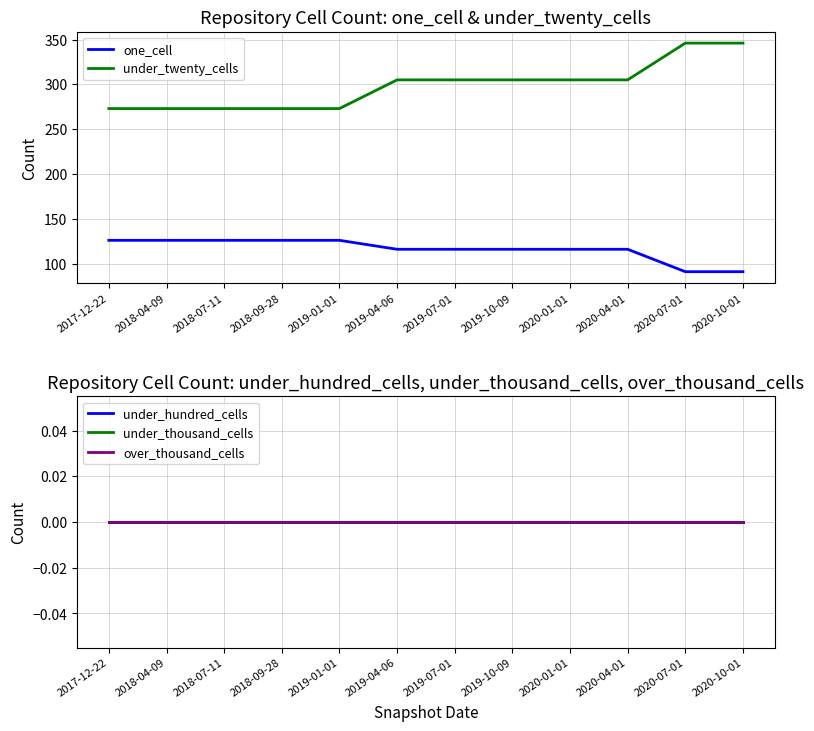

Count the number of data series in this chart.

5